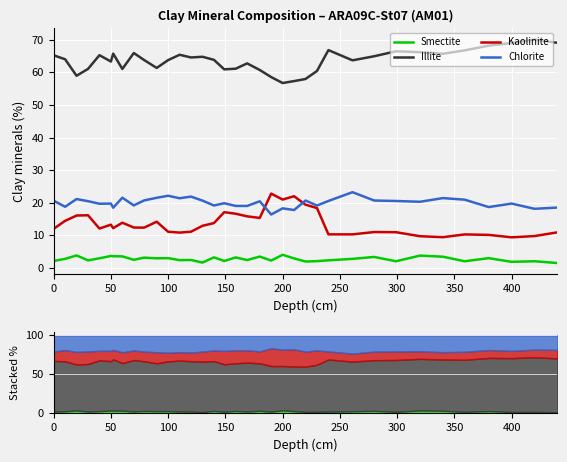

How many values in the Chlorite series exceed 20?

19